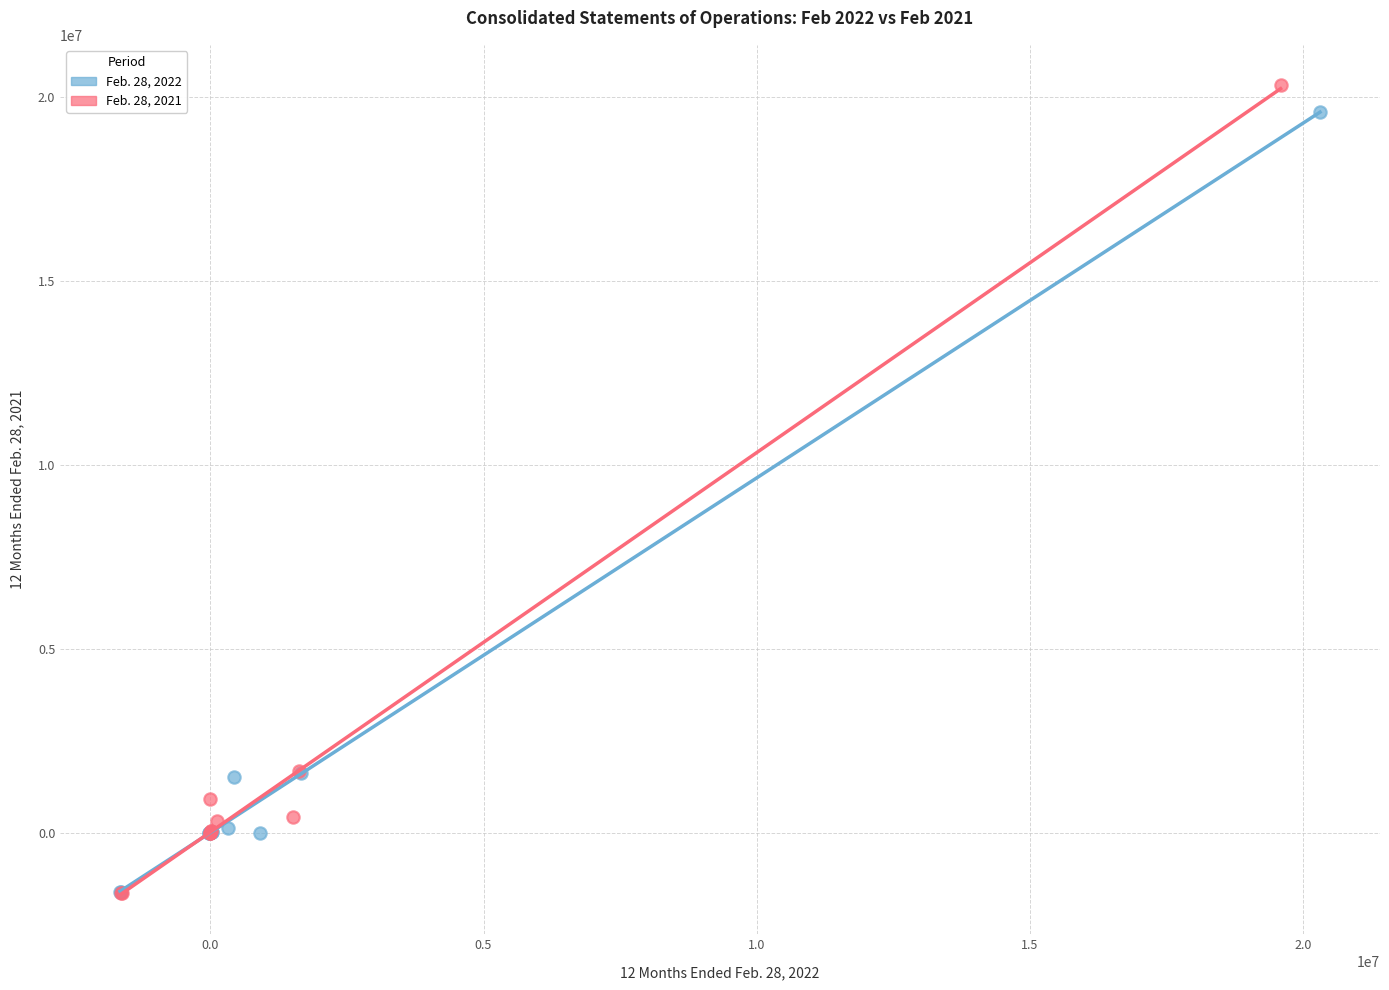

What are all the series names shown in the legend?

Feb. 28, 2022, Feb. 28, 2021